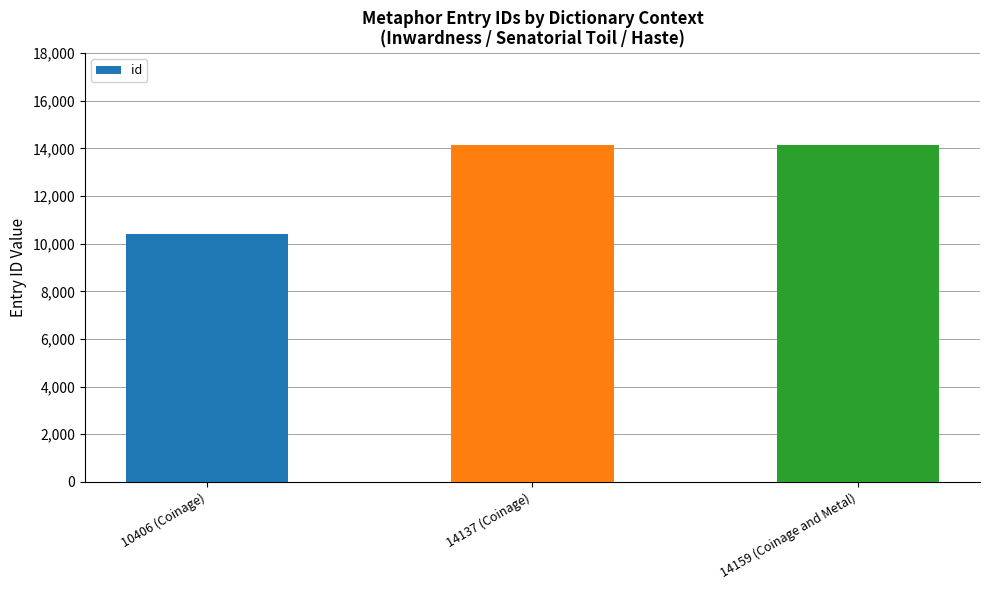

What is the difference between the maximum and second lowest values?

22